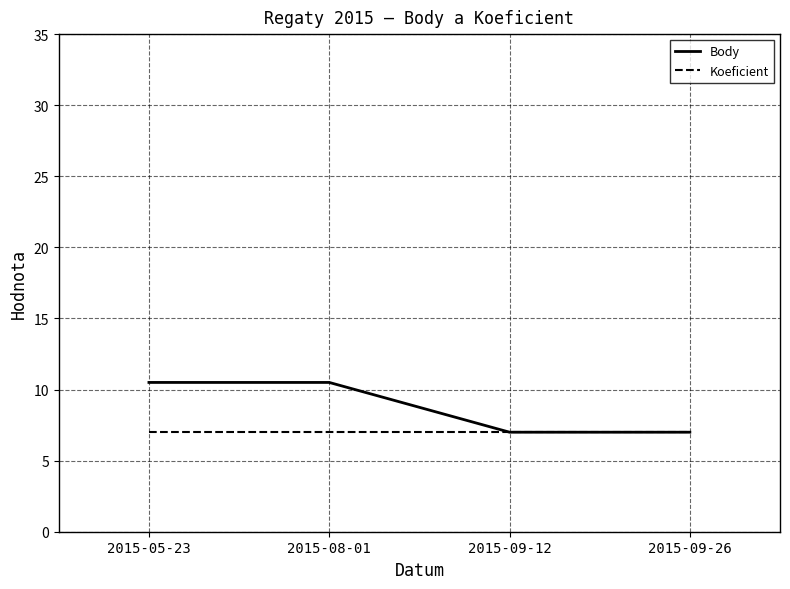

Rank the series by their average value, from lowest to highest.

Koeficient, Body